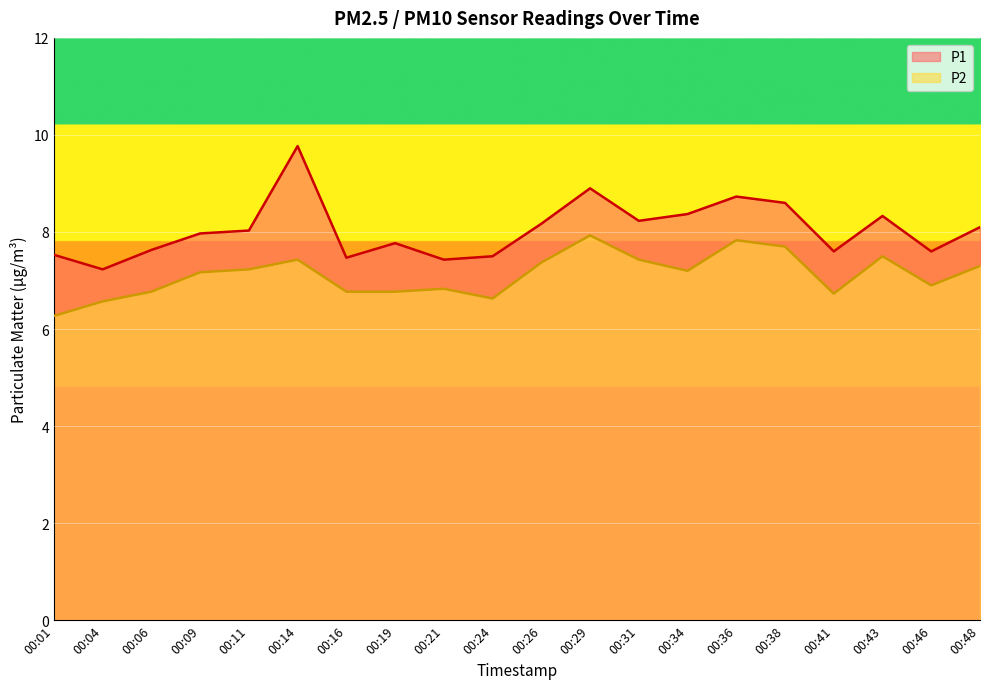

Does the chart display data point markers on the line(s)?

No